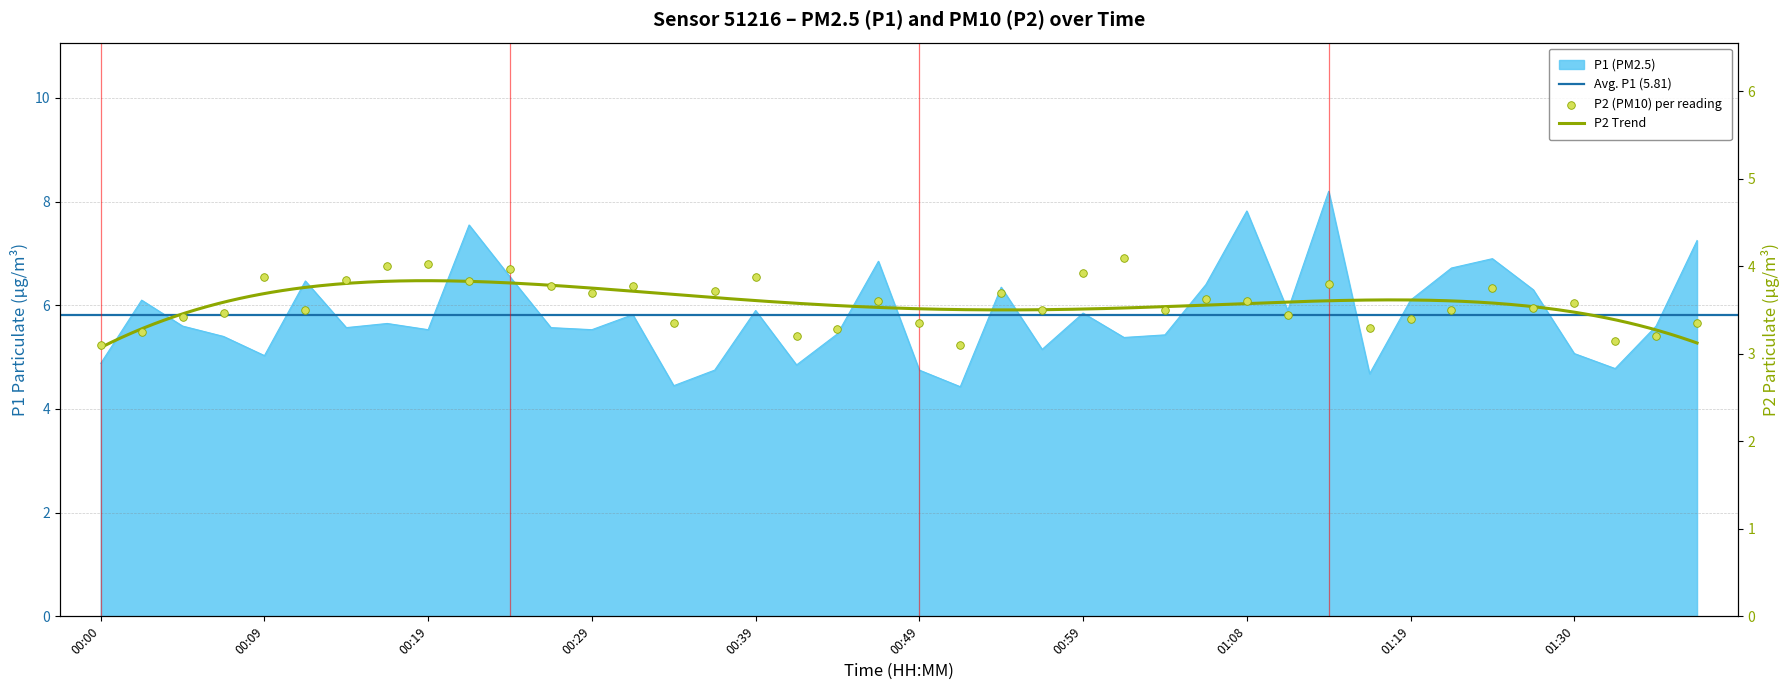

At how many categories does at least one series exceed 3?

40